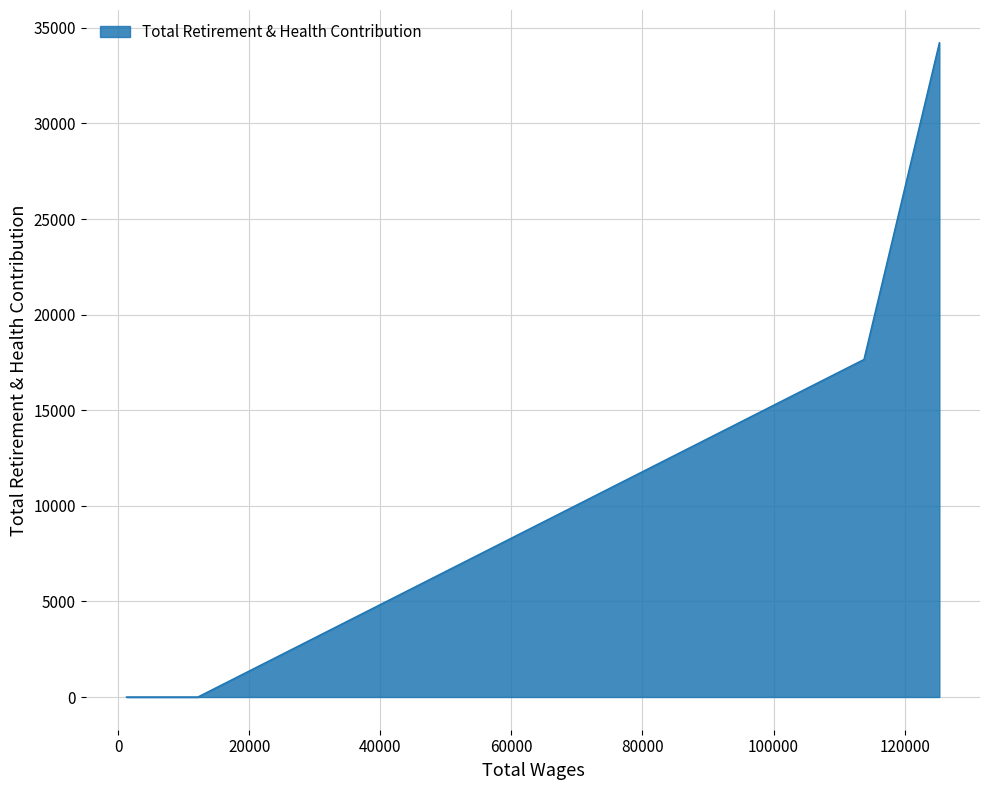

What is the difference between the second highest and second lowest values?

17656